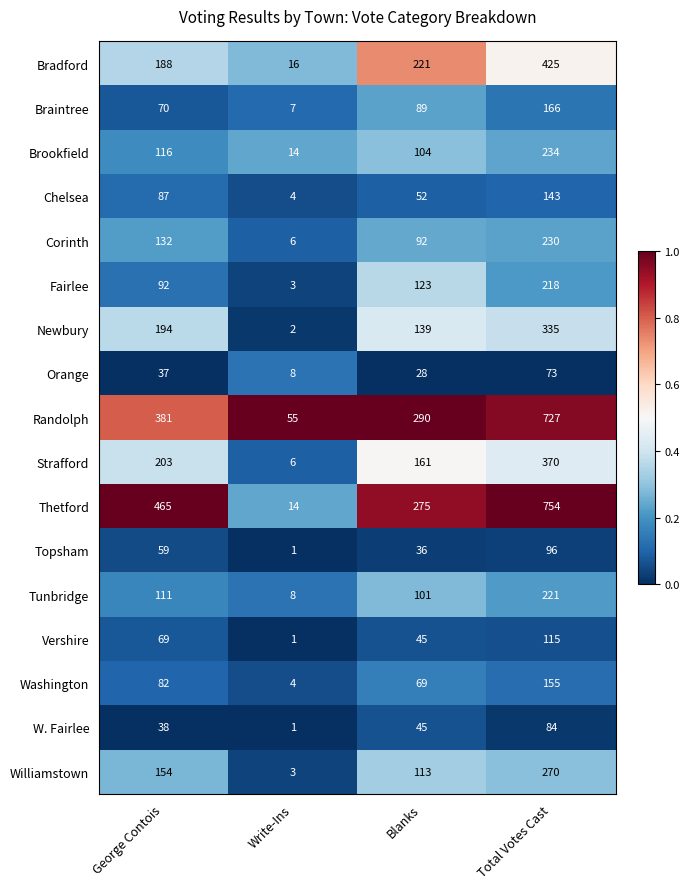

Rank the categories by W. Fairlee value from highest to lowest.

Total Votes Cast, Blanks, George Contois, Write-Ins